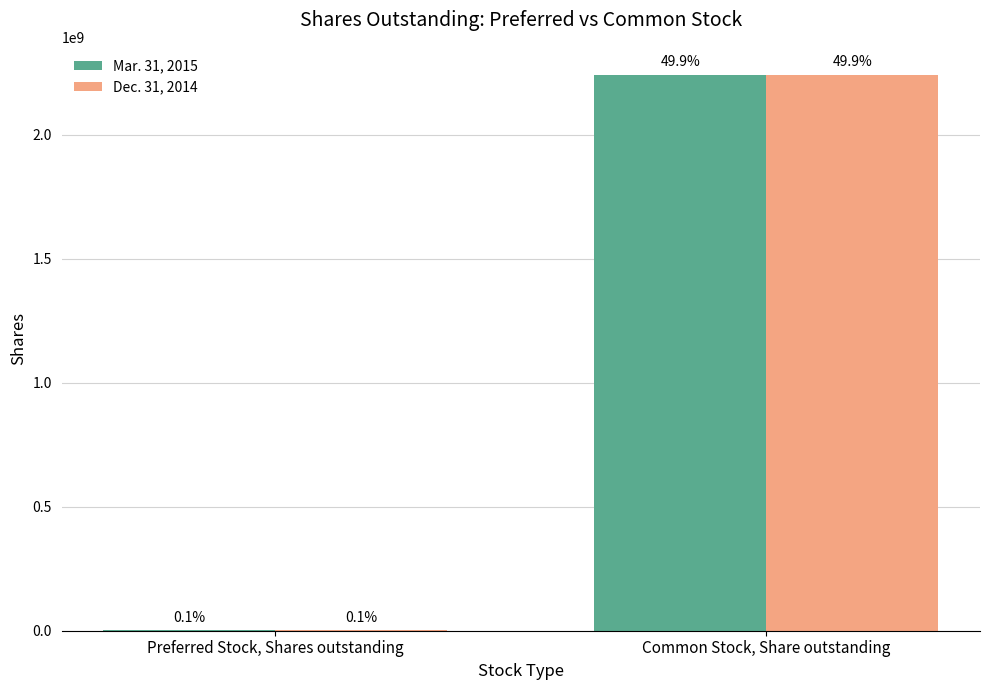

Are the bars grouped side by side (vs. stacked)?

Yes